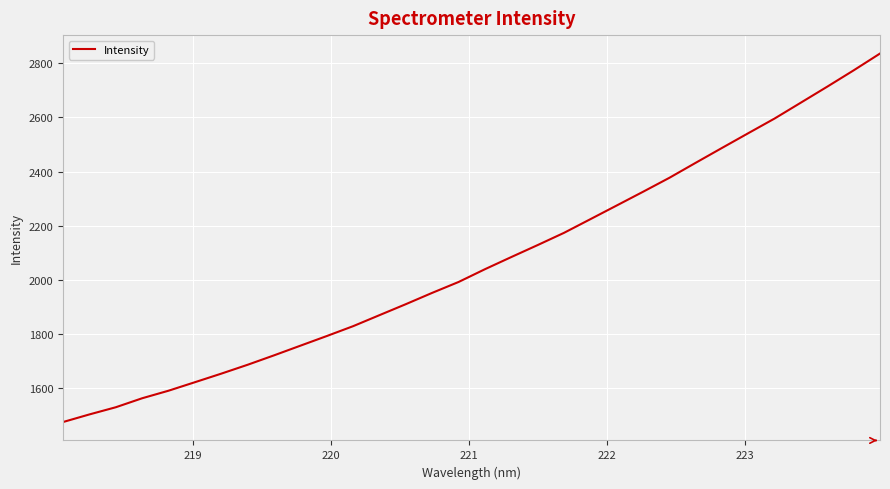

What is the maximum value shown in the chart?

2836.0